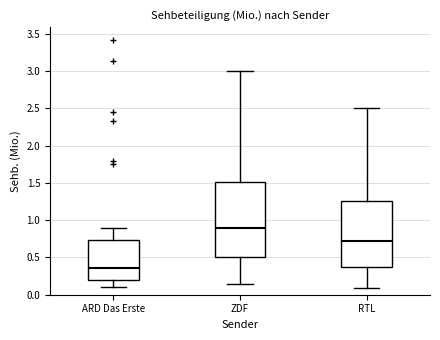

Reading left to right, read every box against the y-axis: the position of its median line, the range the box covers, and the ends of its whiskers. The values are not printed on the chart, so give them approximately, as read against the axis.

ARD Das Erste: median 0.35, box 0.20 to 0.75, whiskers 0.10 to 0.90
ZDF: median 0.90, box 0.50 to 1.50, whiskers 0.15 to 3.00
RTL: median 0.75, box 0.35 to 1.25, whiskers 0.10 to 2.50